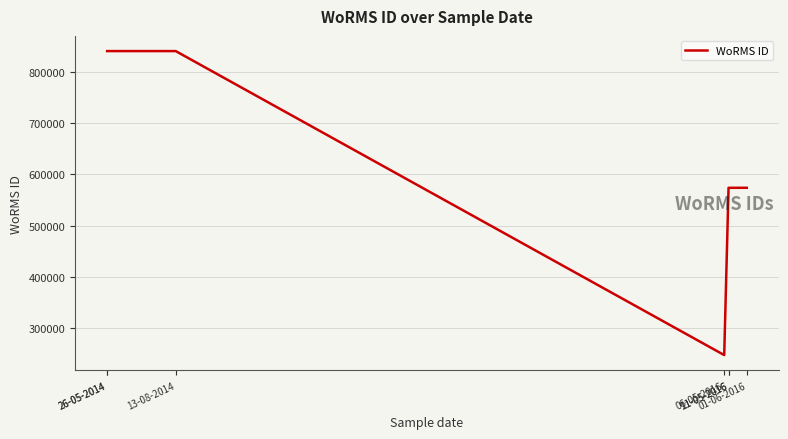

How many series are shown in this chart?

1